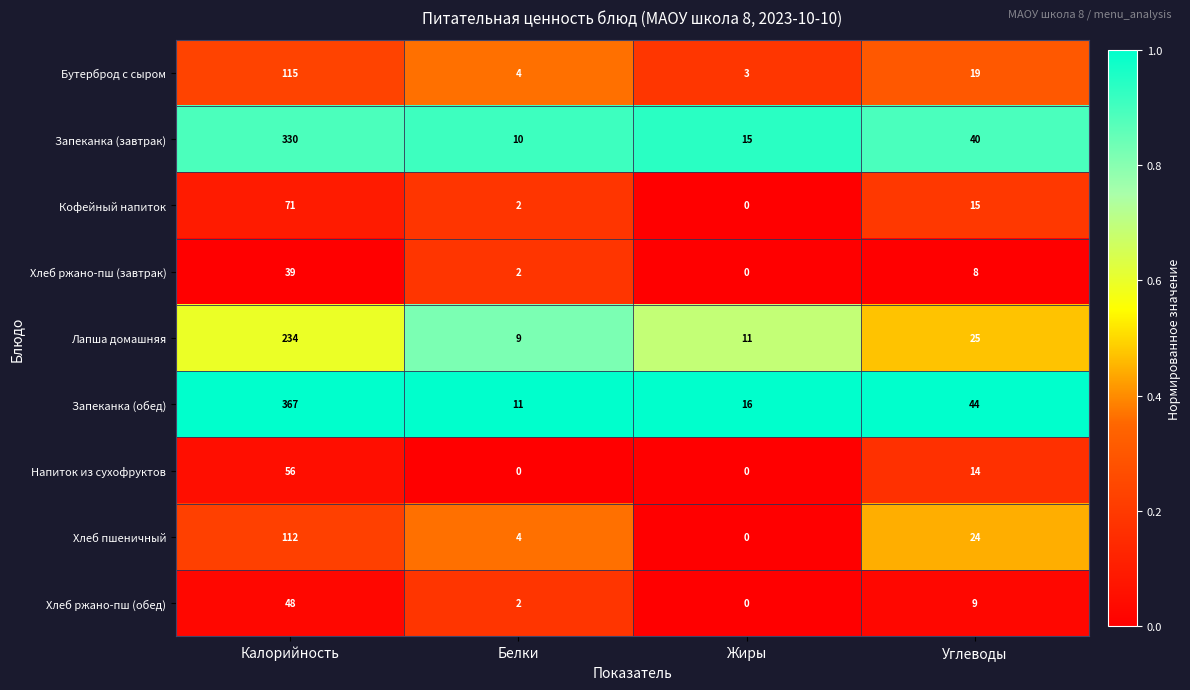

Rank the series at Калорийность from lowest to highest value.

Хлеб ржано-пш (завтрак), Хлеб ржано-пш (обед), Напиток из сухофруктов, Кофейный напиток, Хлеб пшеничный, Бутерброд с сыром, Лапша домашняя, Запеканка (завтрак), Запеканка (обед)